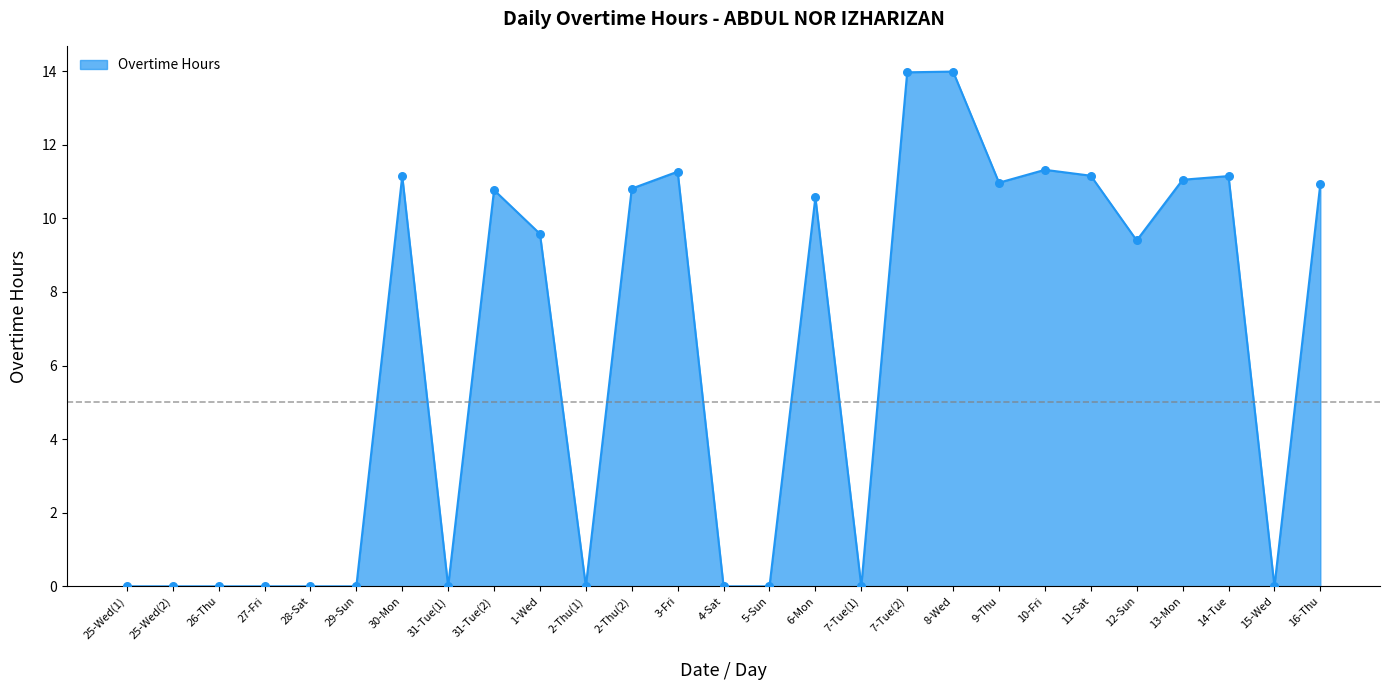

Which has a higher value, 30-Mon or 29-Sun?

30-Mon